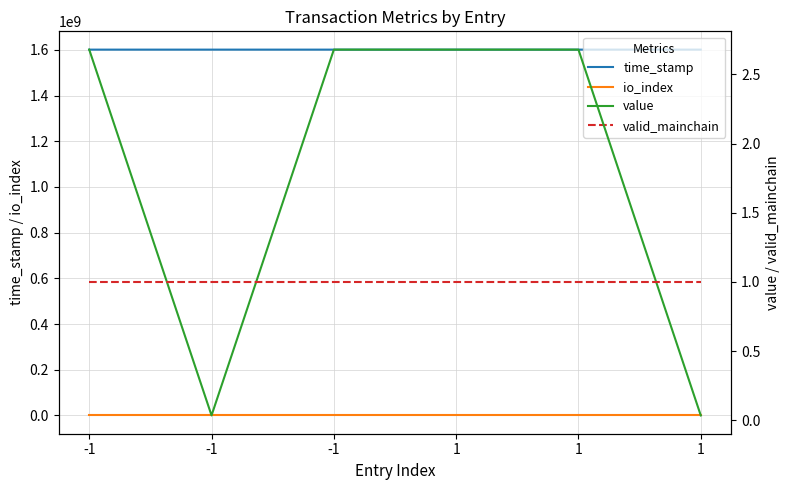

True or false: value and time_stamp intersect in this chart.

False